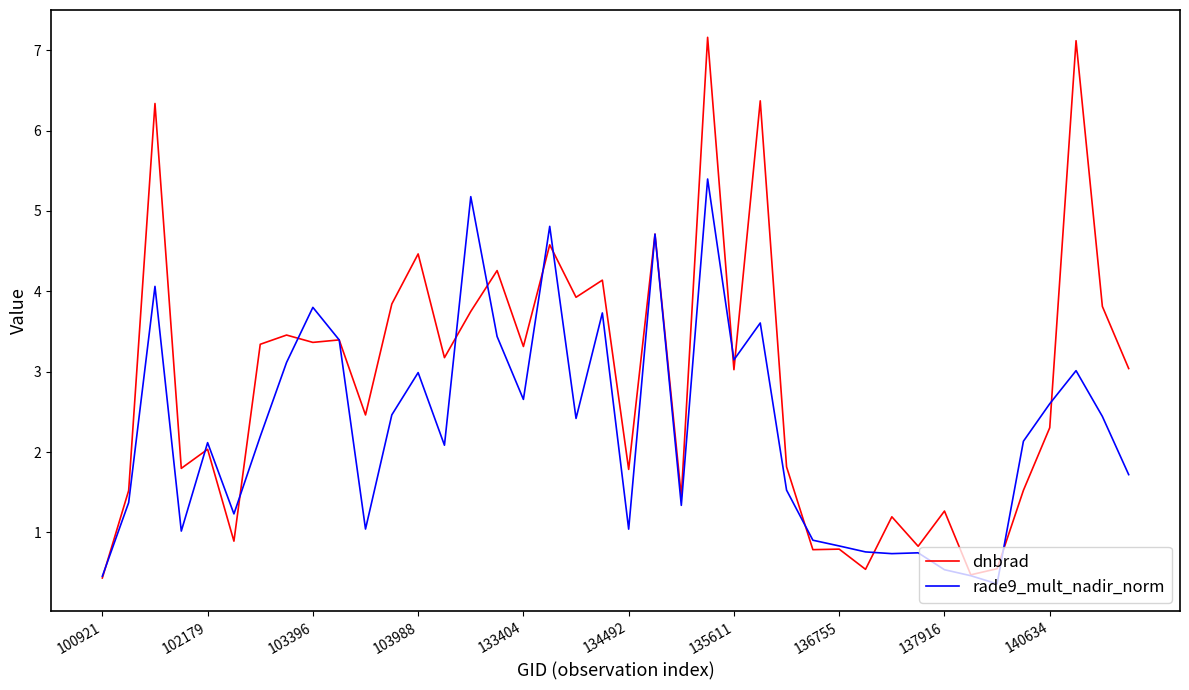

How many lines are shown in the chart?

2